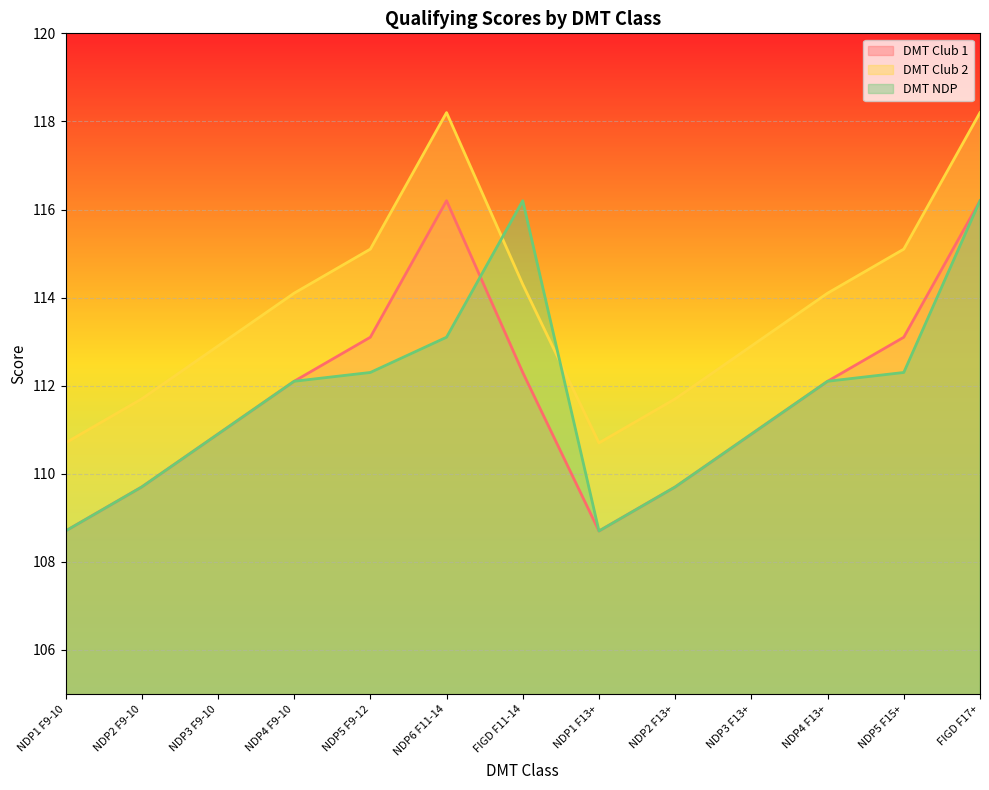

What is the minimum value shown in the chart?

108.7